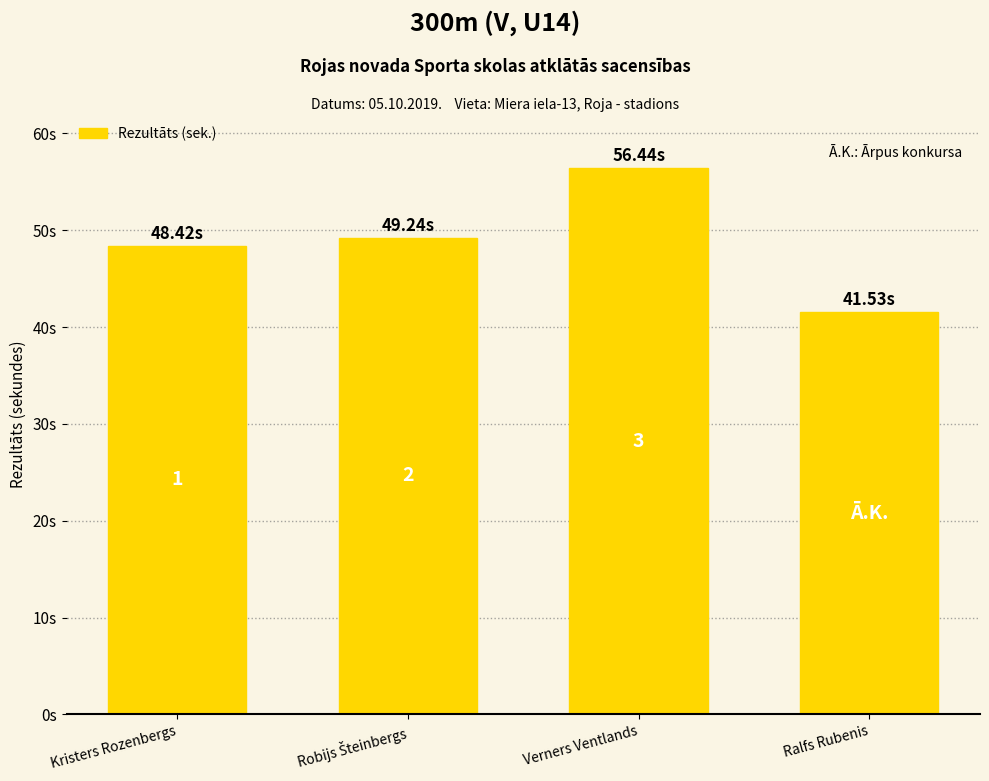

Does the chart contain any negative values?

No